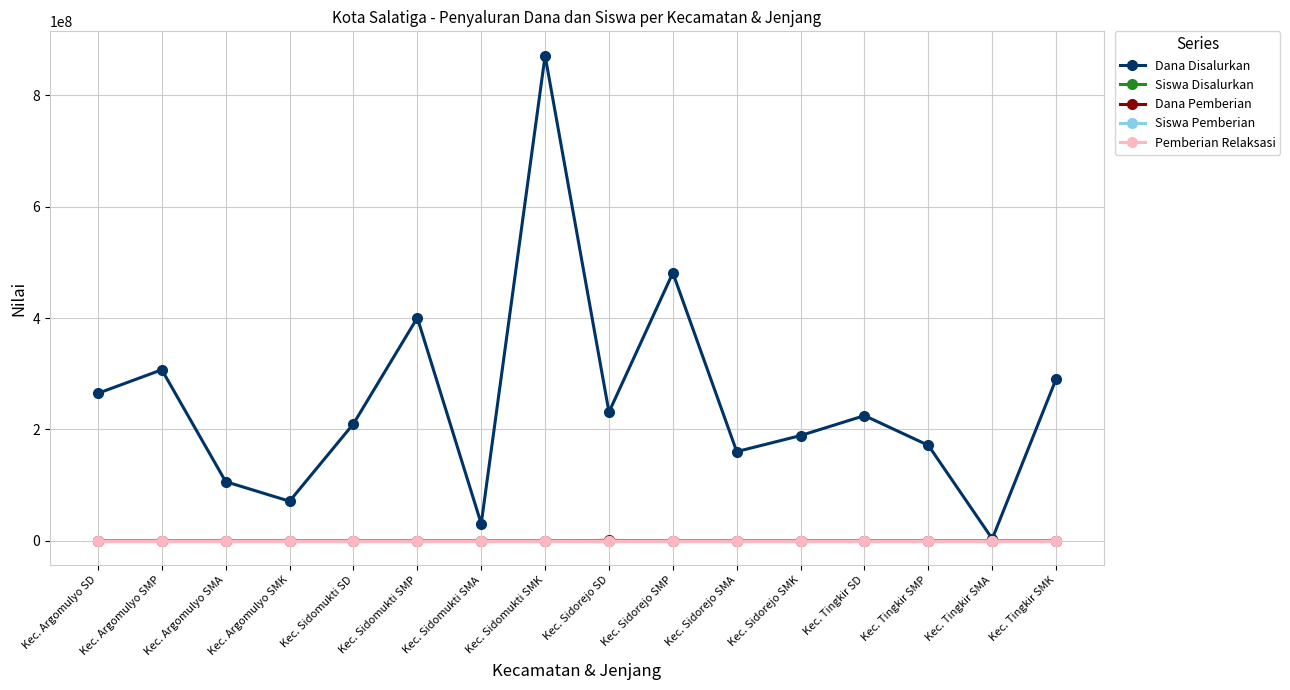

How many lines are shown in the chart?

5